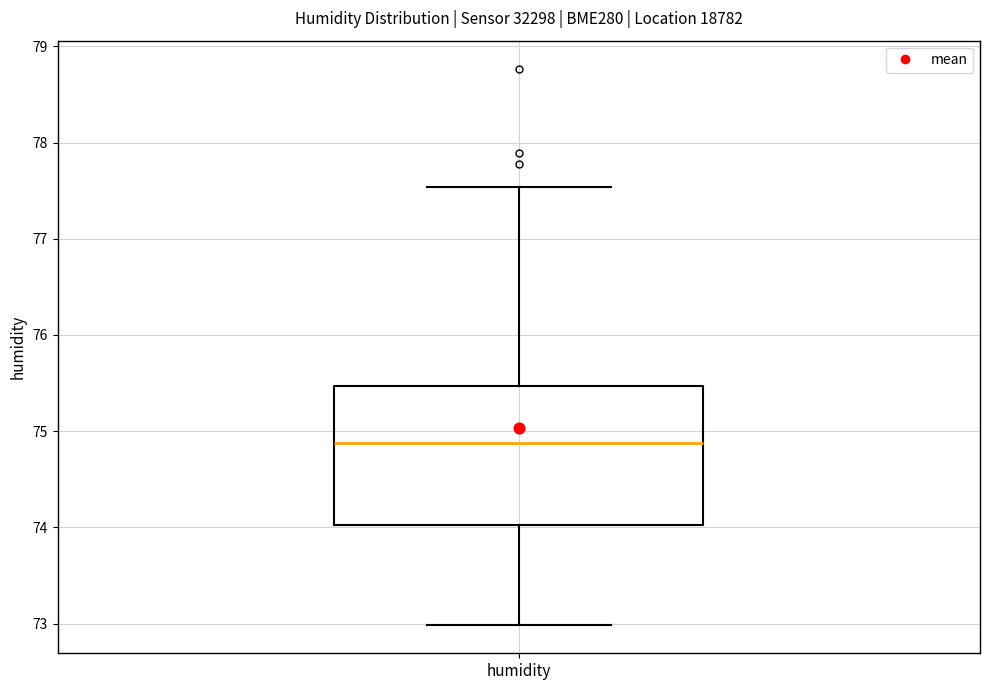

Read this box plot against the y-axis: the position of the median line, the range covered by the box, and the ends of both whiskers. The values are not printed on the chart, so give them approximately, as read against the axis.

median 74.9, box 74.0 to 75.5, whiskers 73.0 to 77.5